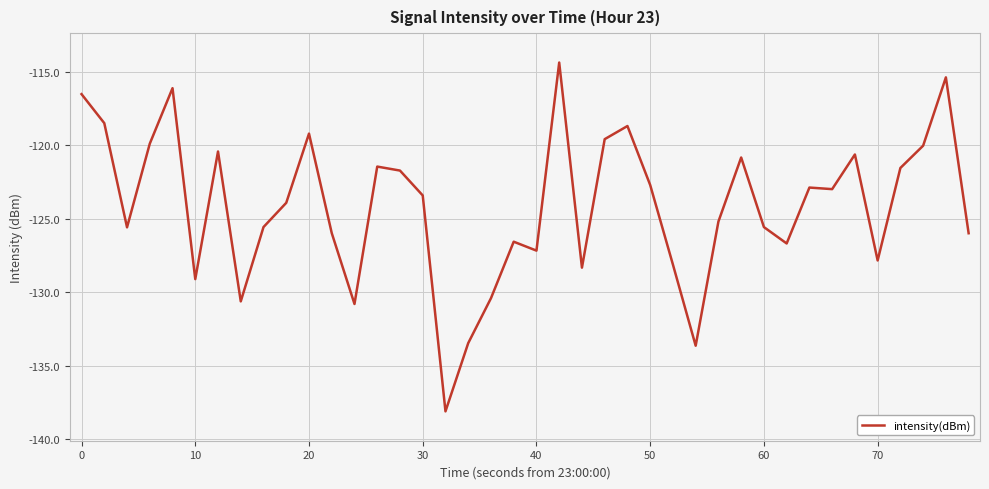

What is the maximum value shown in the chart?

-114.4